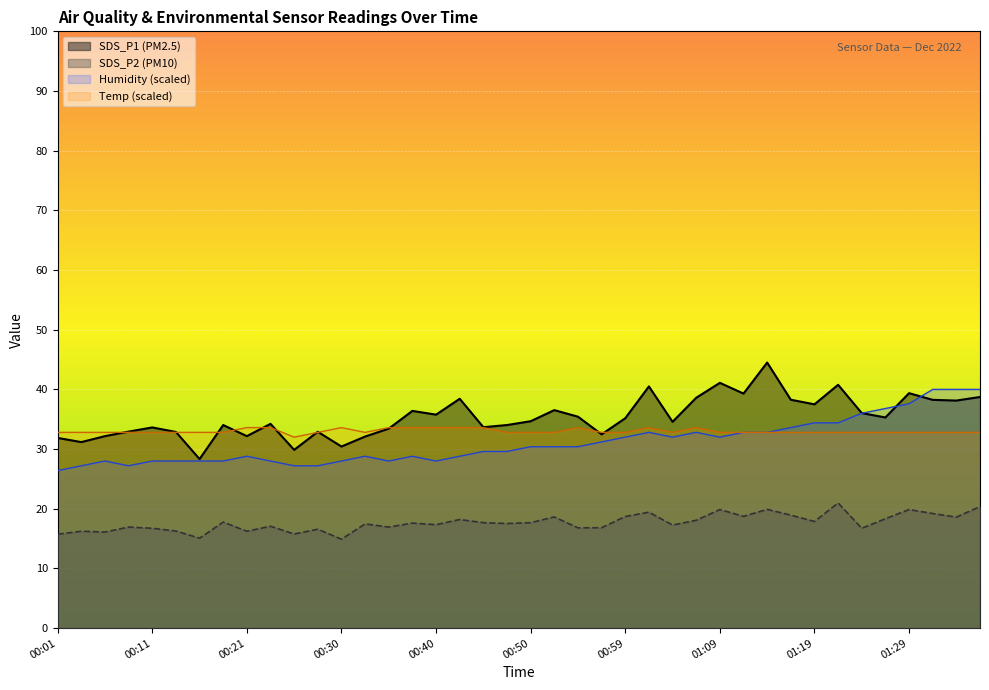

How many intersections are there between Temp and Humidity?

1